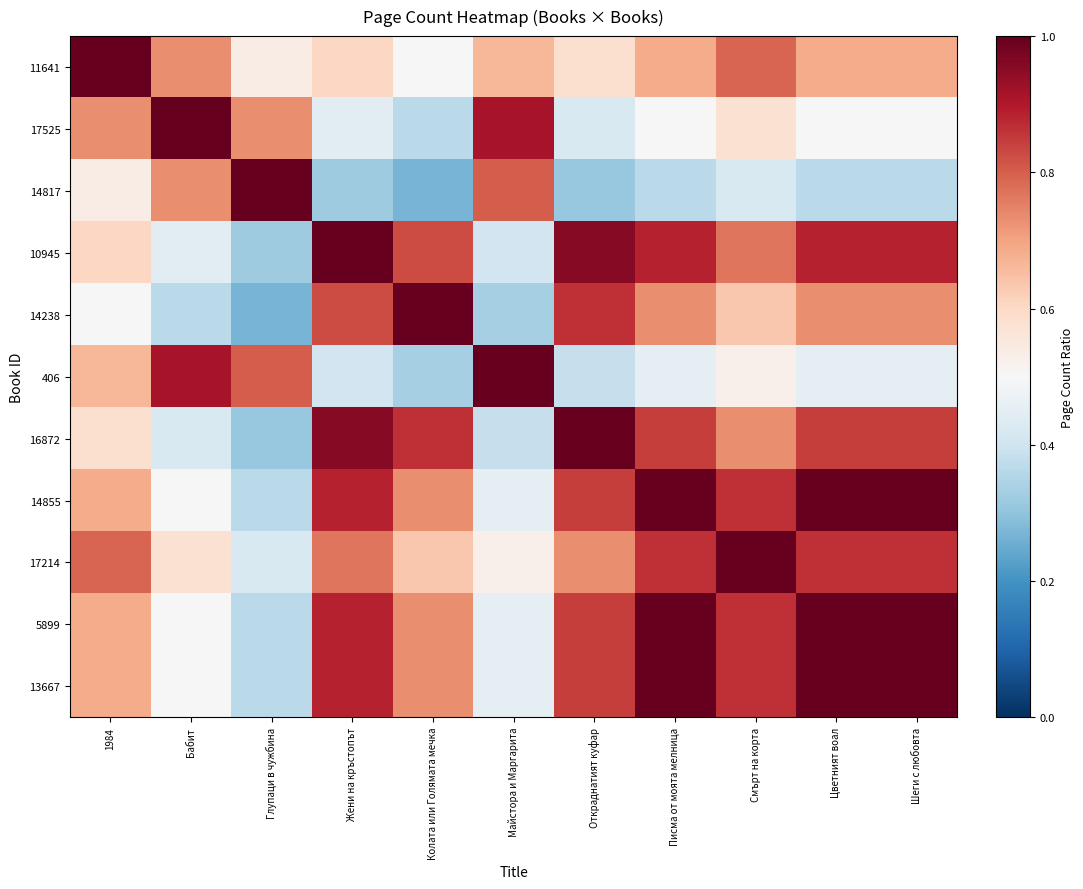

Between Откраднатият куфар and 1984, which is larger?

1984